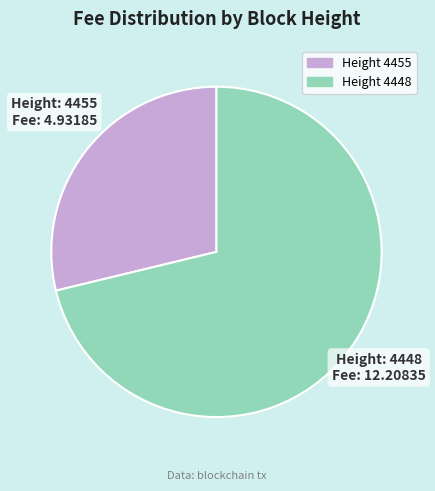

How many segments does this pie chart have?

2